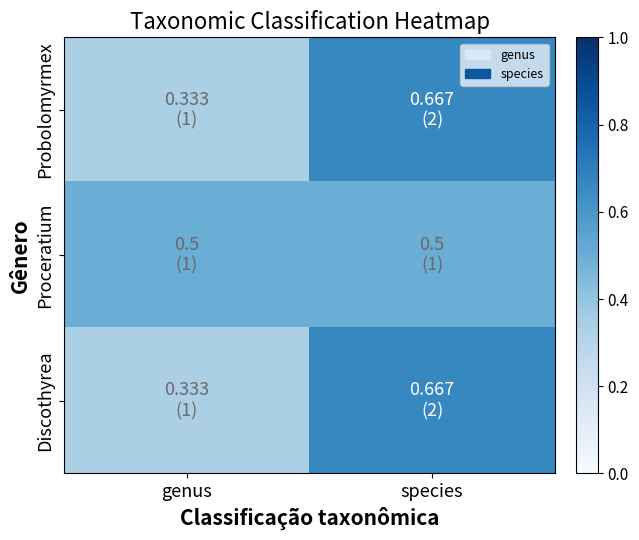

At which category does the chart reach its minimum across all series?

genus